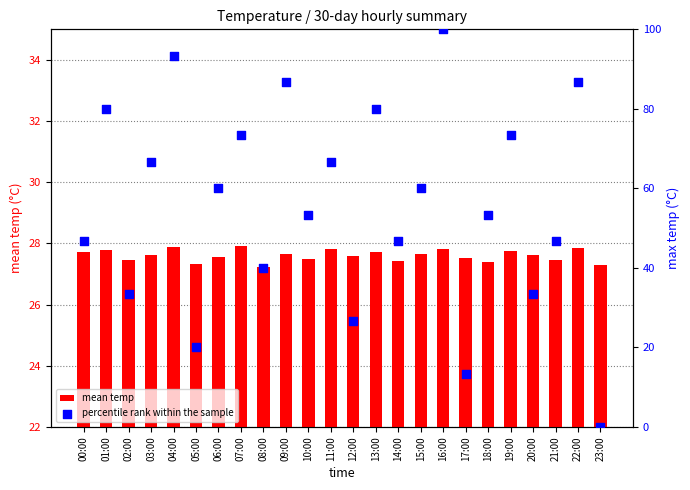

At how many categories does at least one series exceed 69?

8